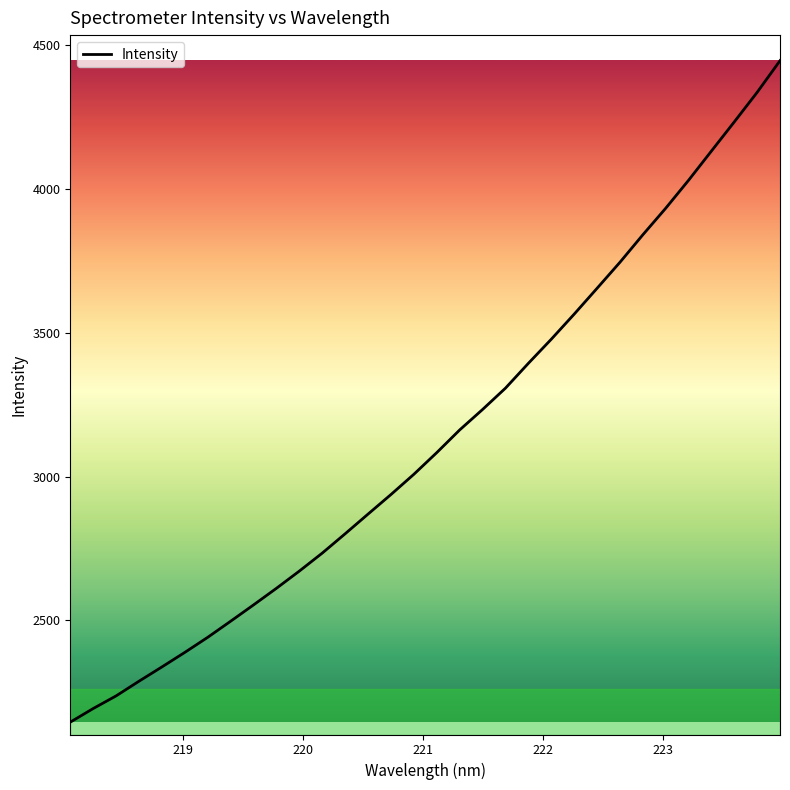

Does the chart have visible grid lines?

No